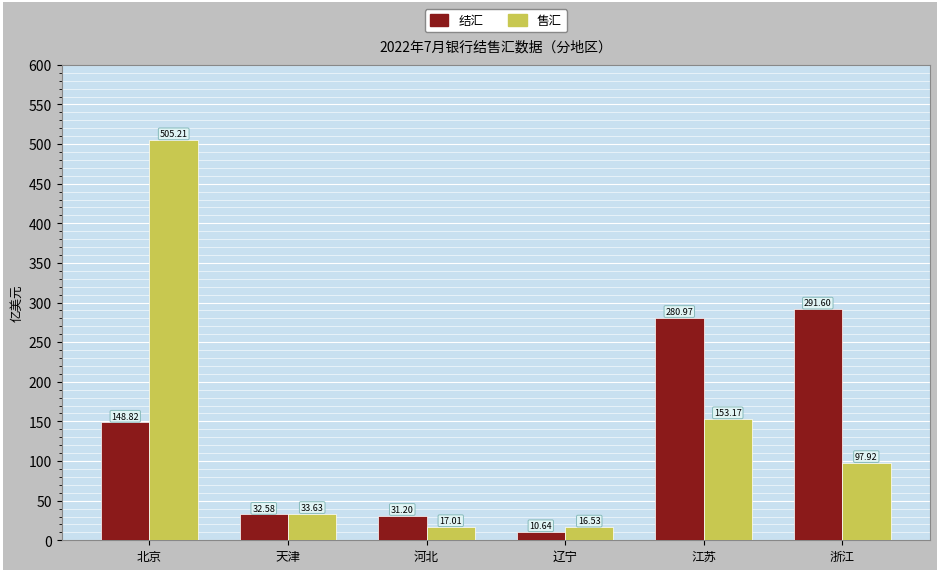

Which category has the lowest value across all series?

辽宁